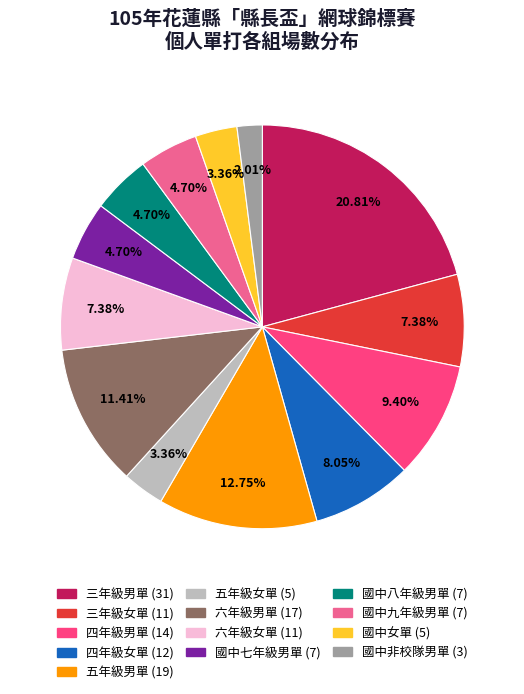

True or false: 國中九年級男單 accounts for 5% of the total.

True